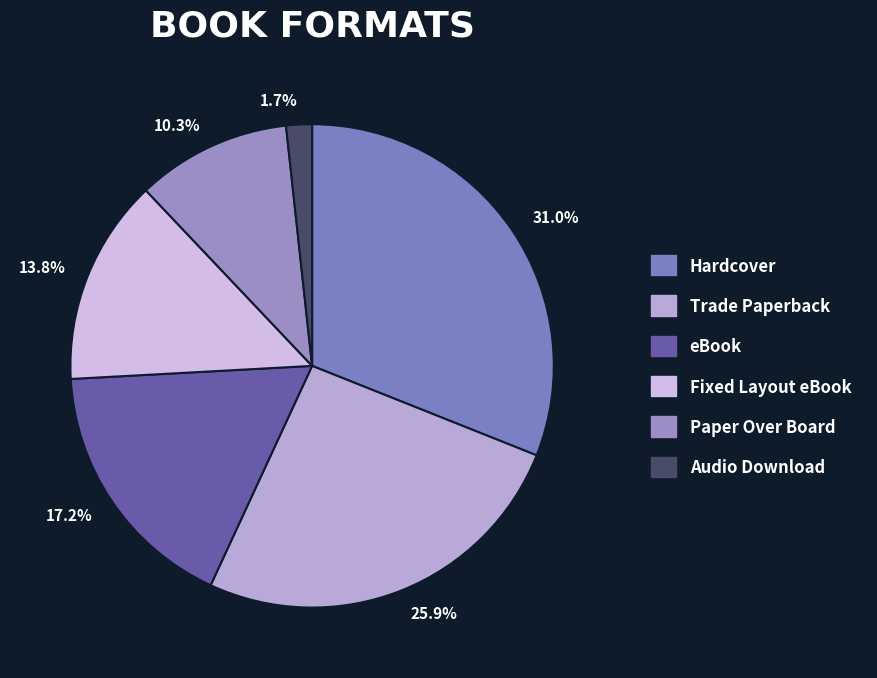

What is the total percentage of Hardcover and Fixed Layout eBook?

44.8%